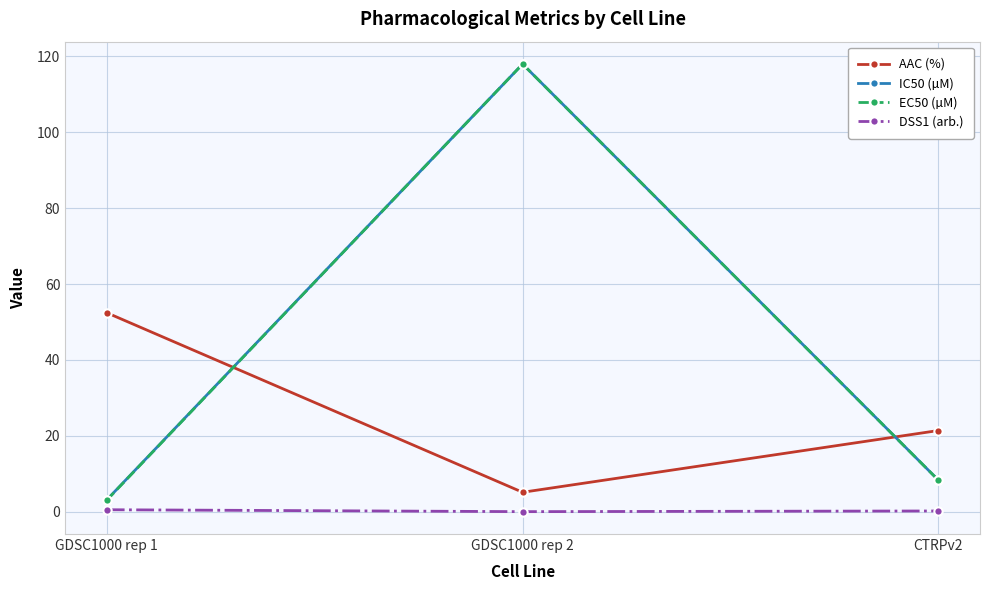

Between GDSC1000 rep 1 and GDSC1000 rep 2, which series saw the biggest shift?

EC50 (µM)